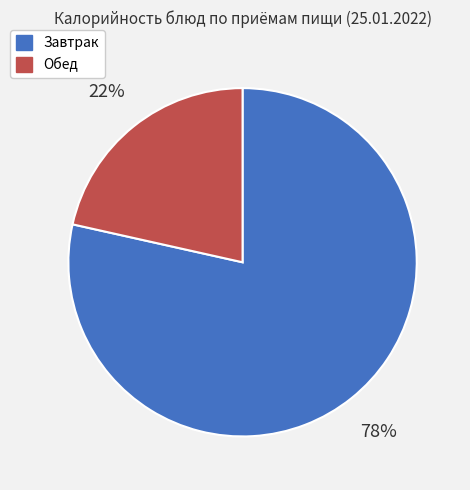

Do Обед and Завтрак together represent more than half of the pie?

Yes